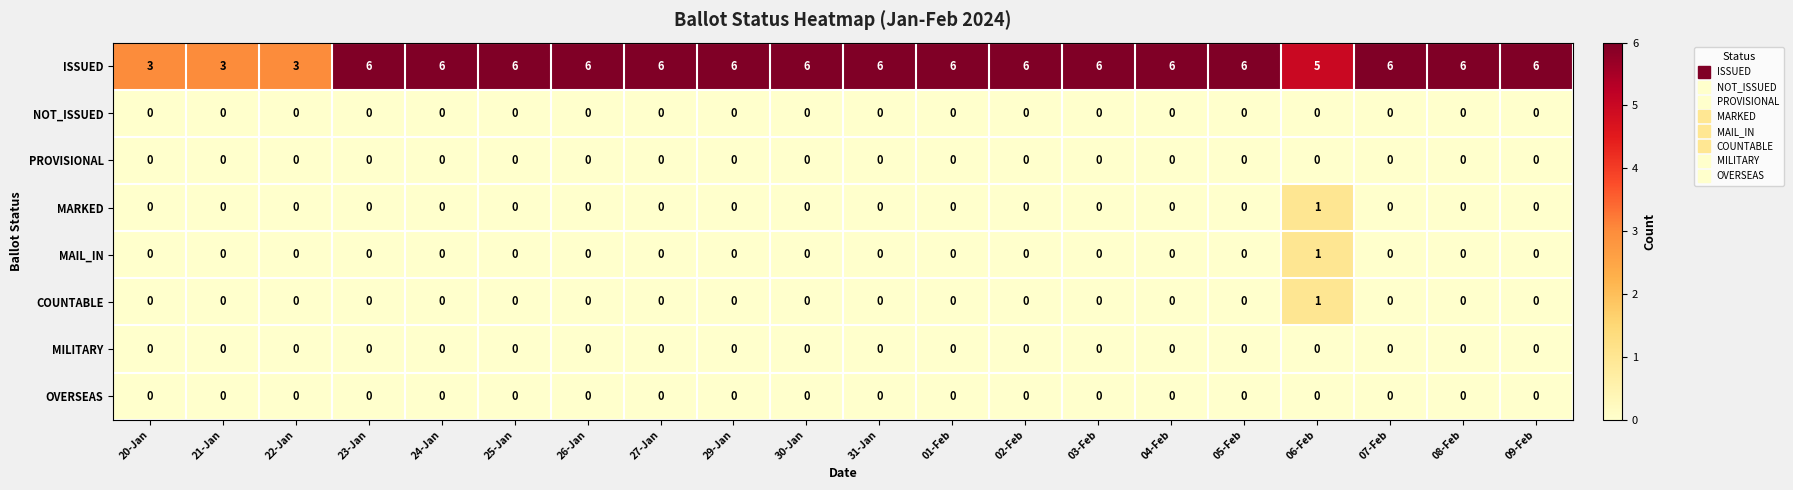

What is the total value across all series at 06-Feb?

8